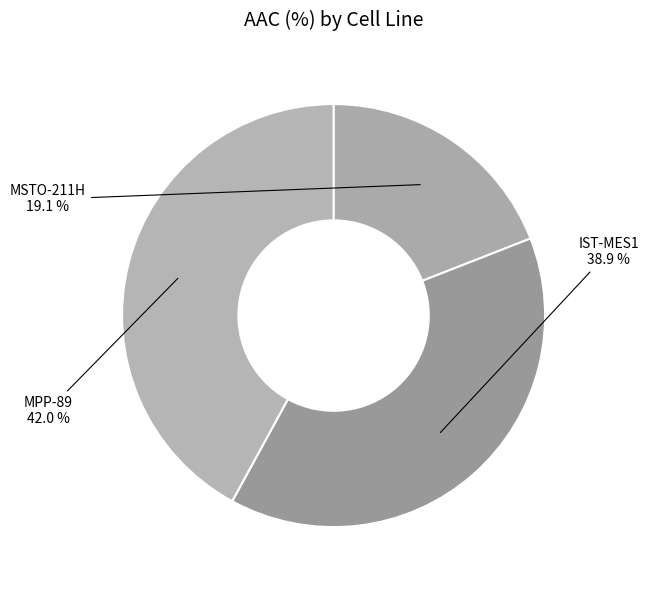

Does MSTO-211H account for over 50% of the chart?

No